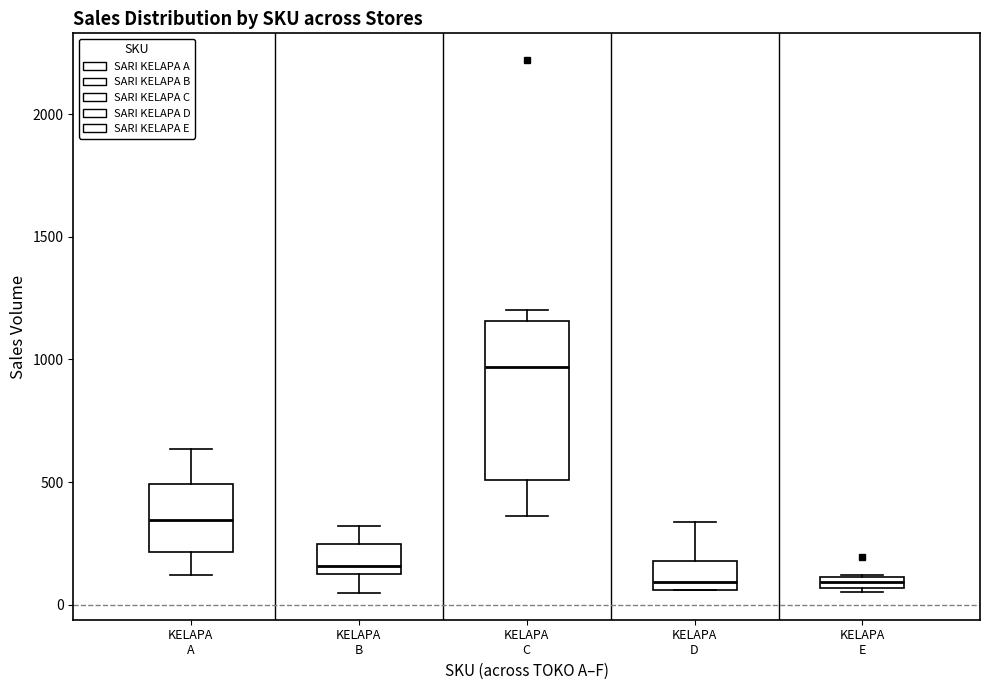

Where does the lower whisker of the box for KELAPA C end on the y-axis? The values are not printed on the chart, so give them approximately, as read against the axis.

350